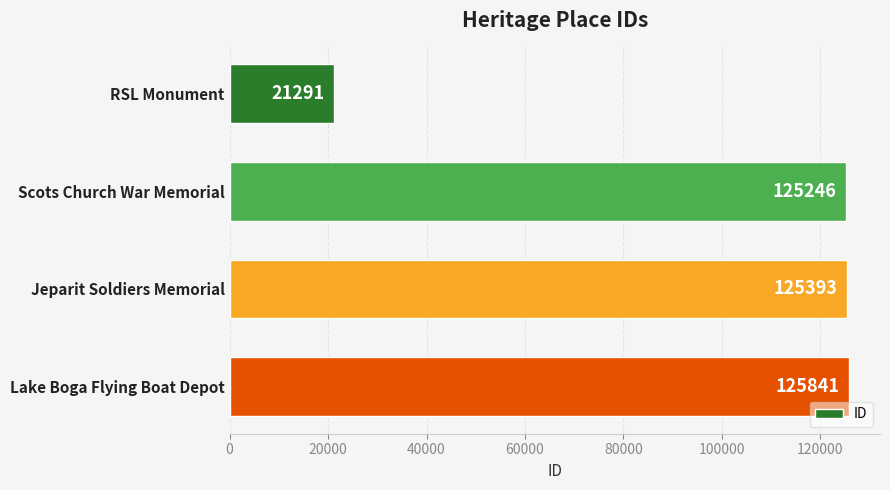

How many distinct data groups are displayed?

1